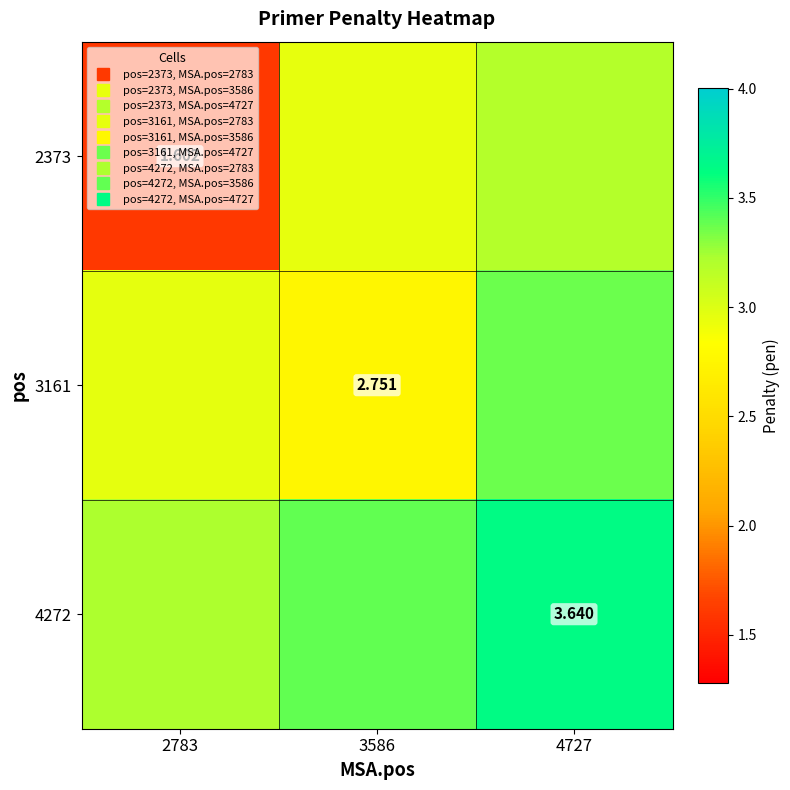

How many series are shown in this chart?

3